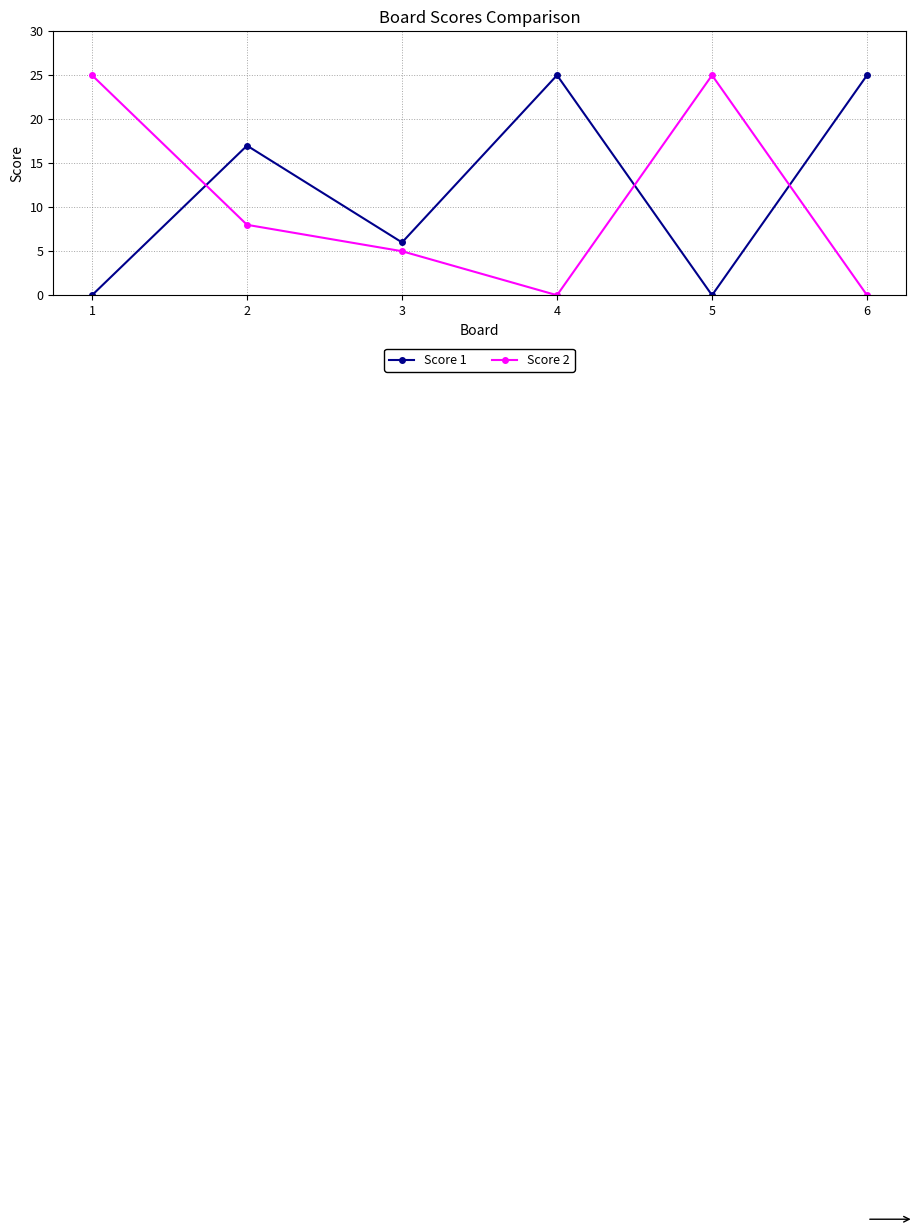

Count the number of categories in the chart.

6